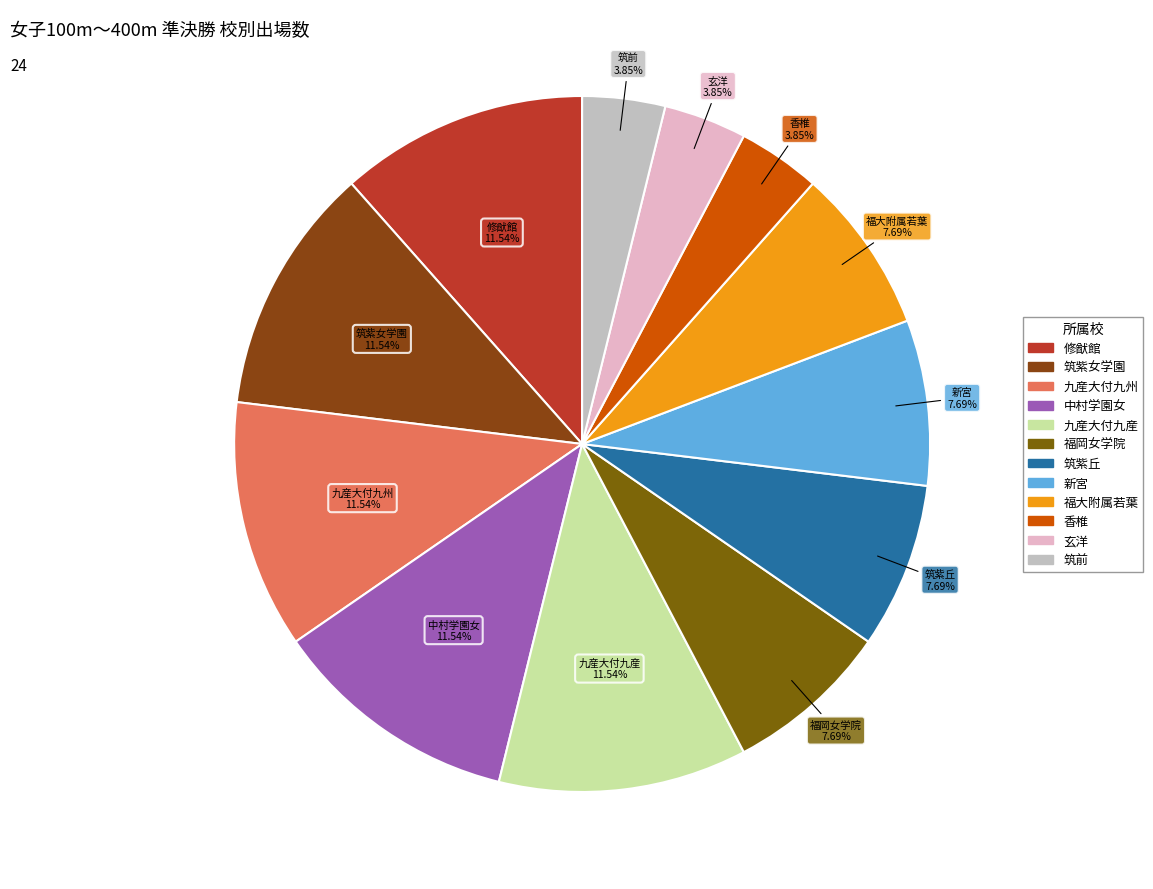

Does 新宮 account for over 50% of the chart?

No